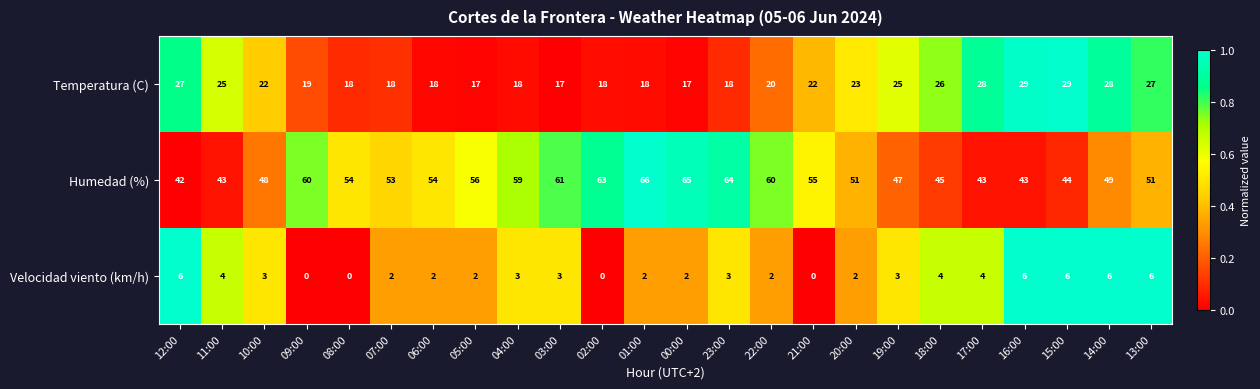

At how many categories does at least one series exceed 0?

24